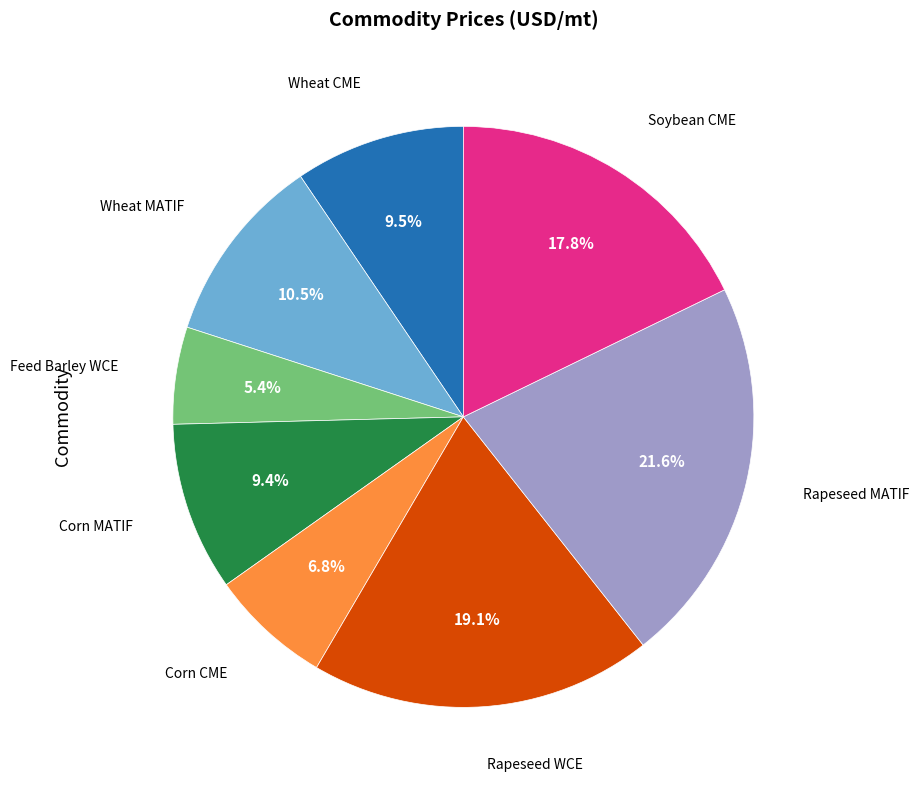

Is there any slice that represents more than half of the pie?

No